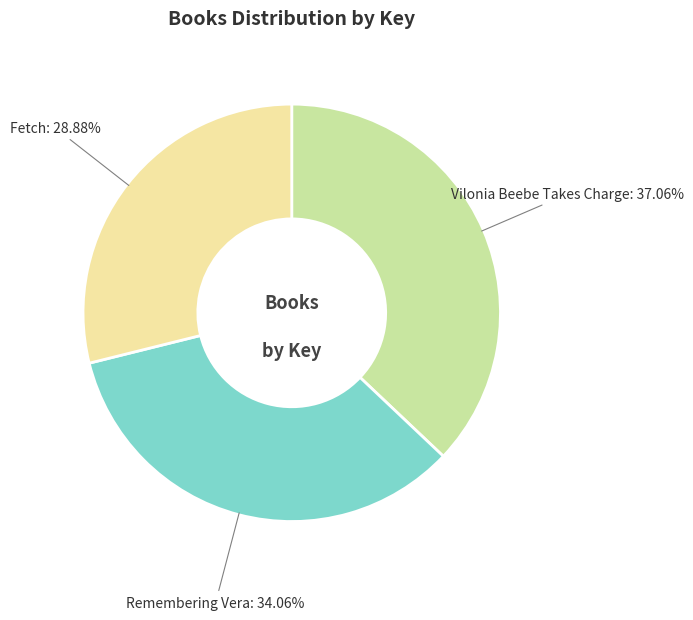

Which category has the smallest portion of the pie?

Fetch